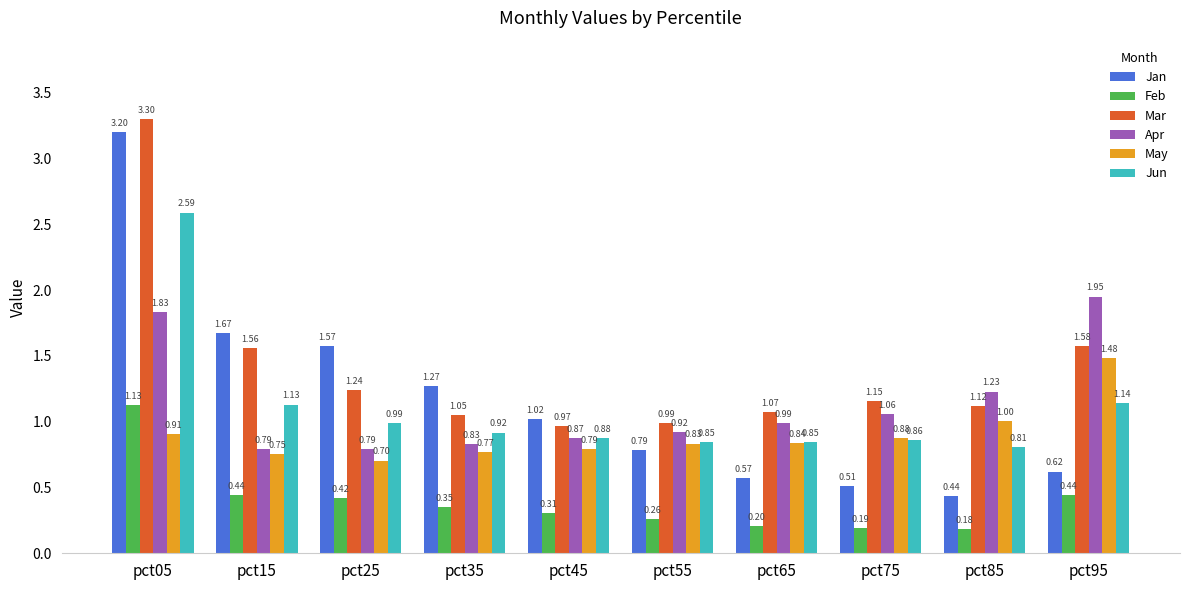

What is the total value across all series at pct85?

4.8